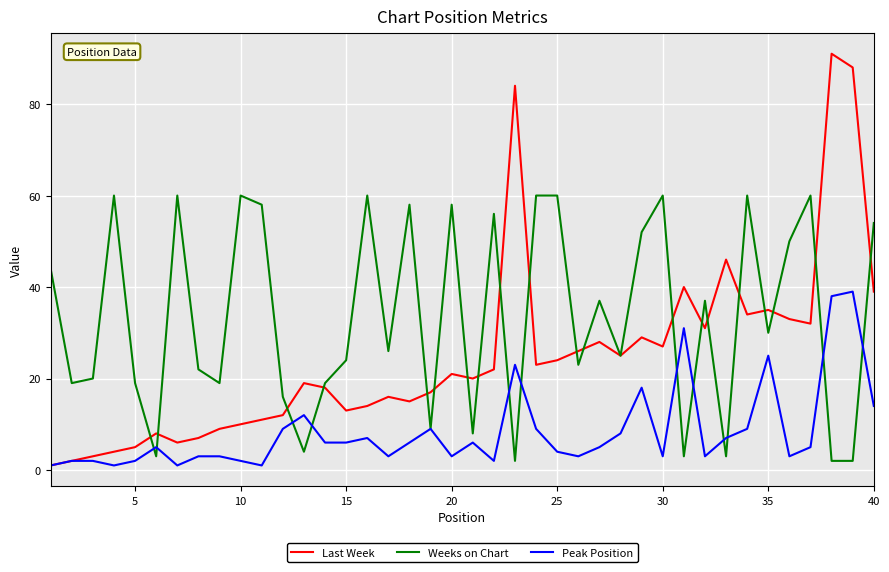

What is the maximum value shown in the chart?

91